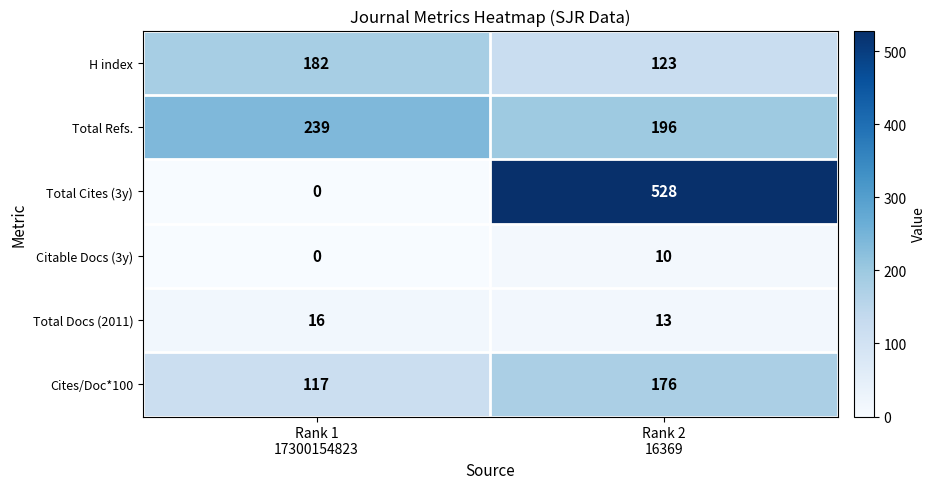

Between Rank 1
17300154823 and Rank 2
16369, which series saw the biggest shift?

Total Cites (3y)